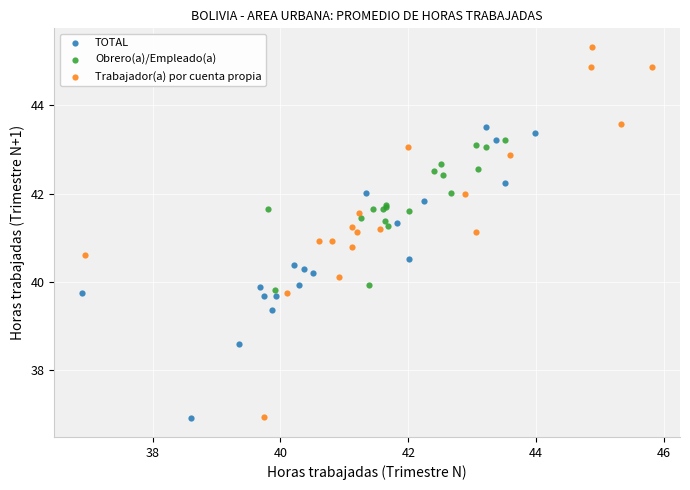

Which series contains the highest Y value?

Trabajador(a) por cuenta propia